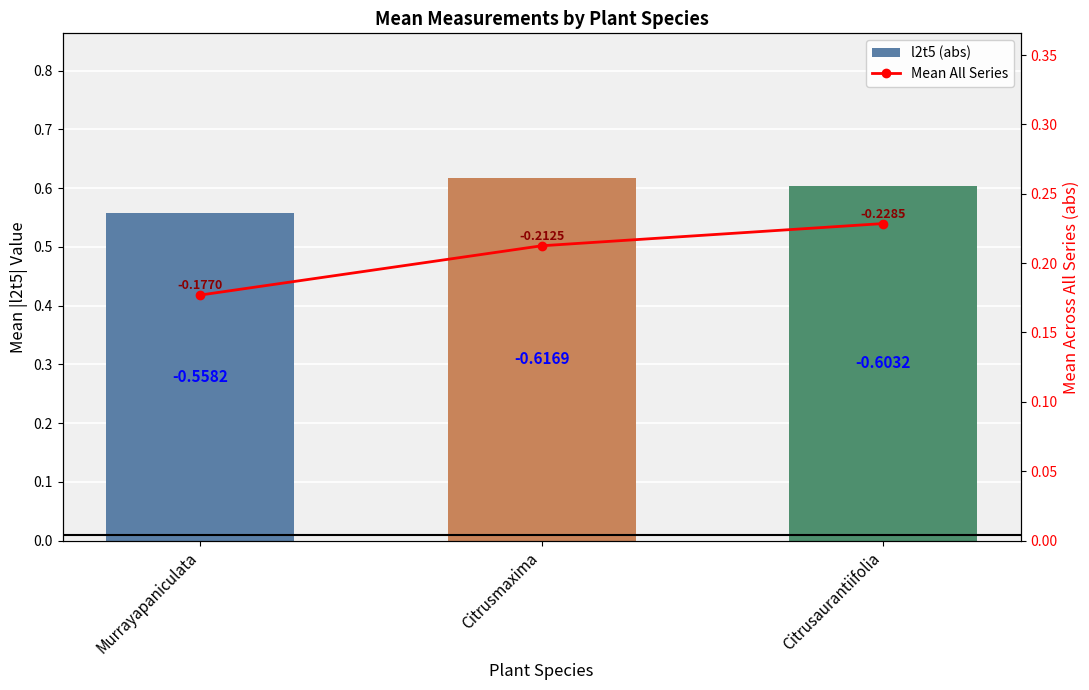

The l2t5 (abs) series shows 0.2 at Murrayapaniculata. True or false?

False